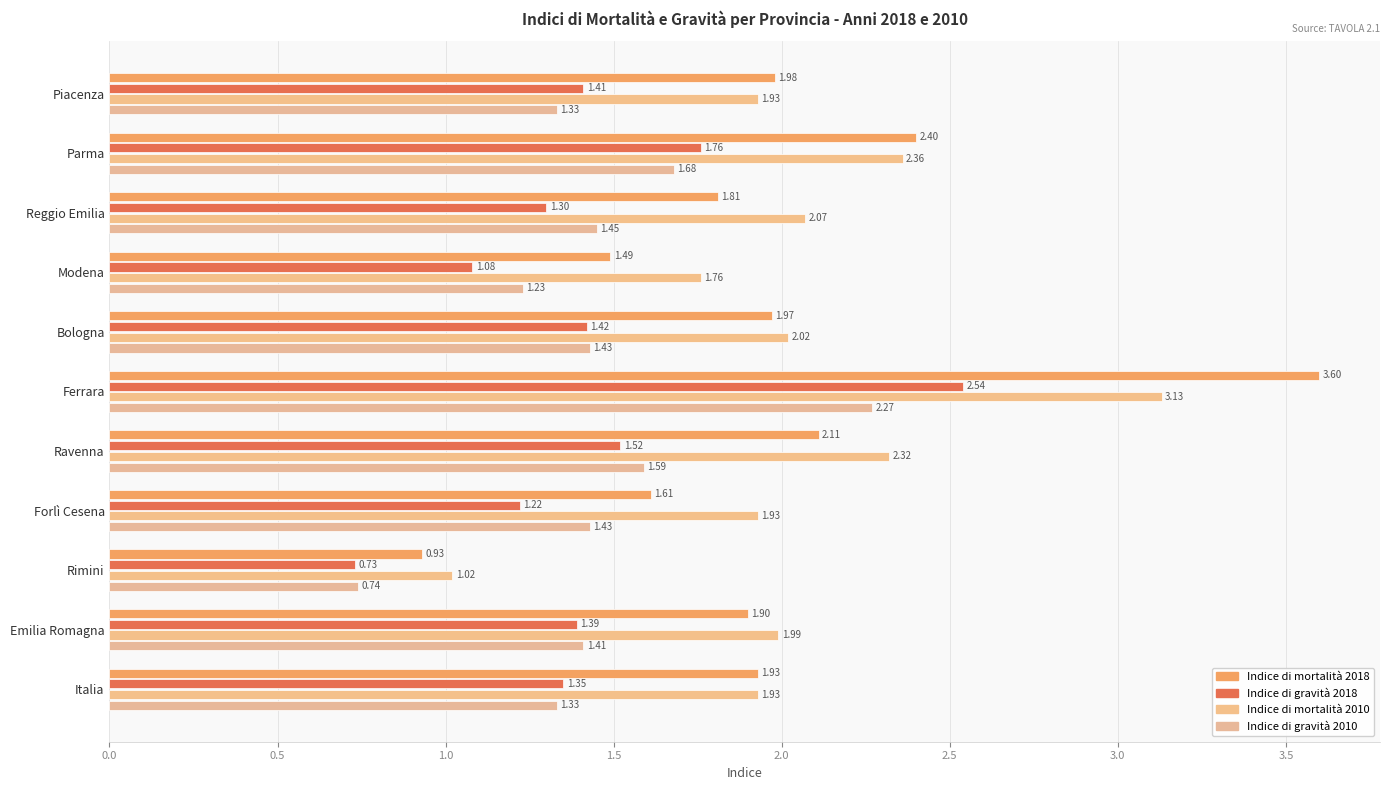

Reading left to right, transcribe all the data shown in this chart.

Indice di mortalità 2018: 2.0	2.4	1.8	1.5	2.0	3.6	2.1	1.6	0.9	1.9	1.9
Indice di gravità 2018: 1.4	1.8	1.3	1.1	1.4	2.5	1.5	1.2	0.7	1.4	1.4
Indice di mortalità 2010: 1.9	2.4	2.1	1.8	2.0	3.1	2.3	1.9	1.0	2.0	1.9
Indice di gravità 2010: 1.3	1.7	1.4	1.2	1.4	2.3	1.6	1.4	0.7	1.4	1.3